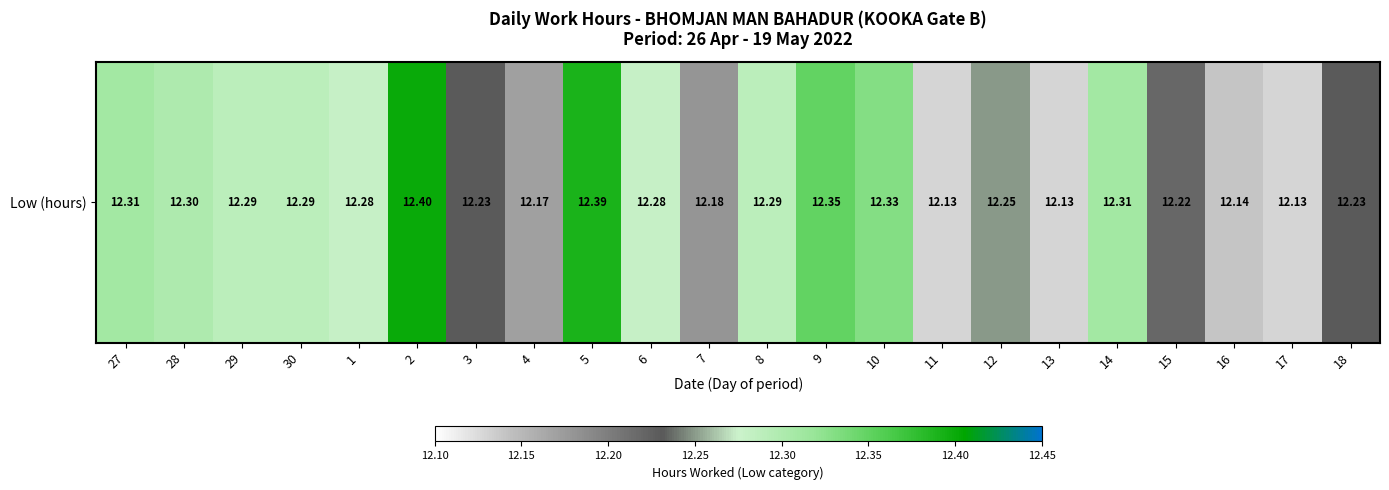

Rank the categories by value from highest to lowest.

2, 5, 9, 10, 27, 14, 28, 29, 30, 8, 1, 6, 12, 3, 18, 15, 7, 4, 16, 11, 13, 17